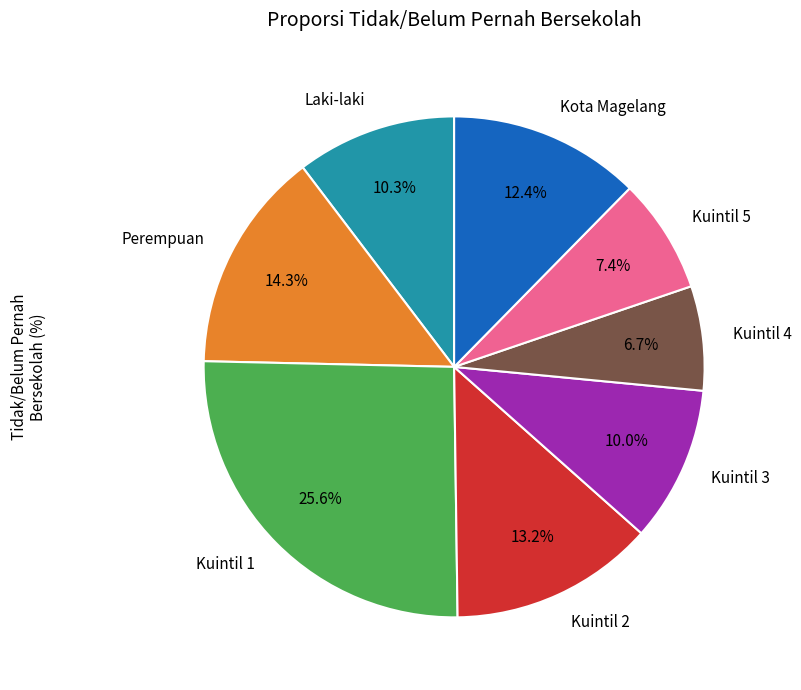

To the nearest percent, what percentage of the pie is Perempuan?

14%